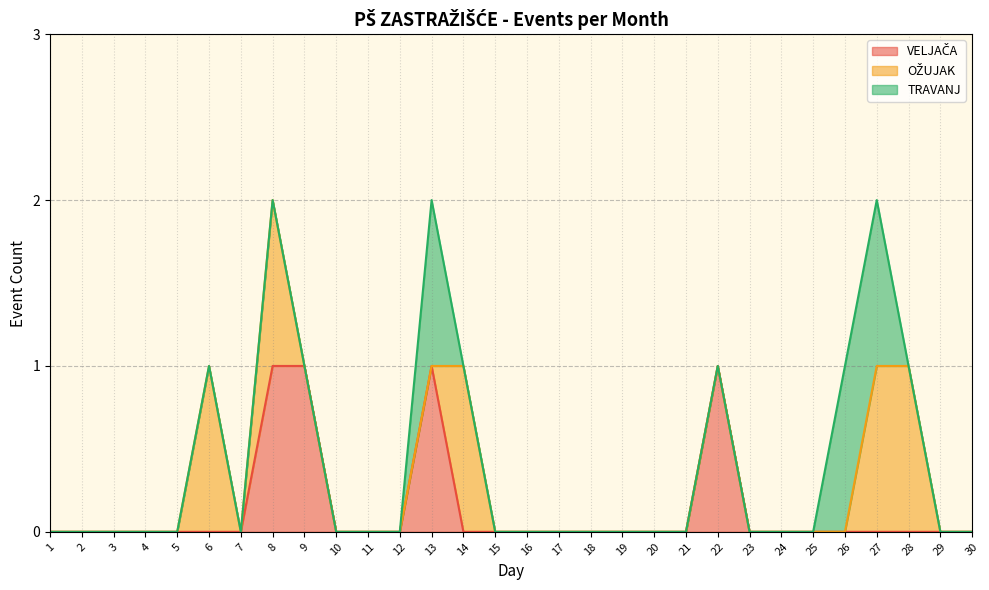

Reading right to left, what are all the values shown in this chart?

VELJAČA: 30=0	29=0	28=0	27=0	26=0	25=0	24=0	23=0	22=1	21=0	20=0	19=0	18=0	17=0	16=0	15=0	14=0	13=1	12=0	11=0	10=0	9=1	8=1	7=0	6=0	5=0	4=0	3=0	2=0	1=0
OŽUJAK: 30=0	29=0	28=1	27=1	26=0	25=0	24=0	23=0	22=0	21=0	20=0	19=0	18=0	17=0	16=0	15=0	14=1	13=0	12=0	11=0	10=0	9=0	8=1	7=0	6=1	5=0	4=0	3=0	2=0	1=0
TRAVANJ: 30=0	29=0	28=0	27=1	26=1	25=0	24=0	23=0	22=0	21=0	20=0	19=0	18=0	17=0	16=0	15=0	14=0	13=1	12=0	11=0	10=0	9=0	8=0	7=0	6=0	5=0	4=0	3=0	2=0	1=0